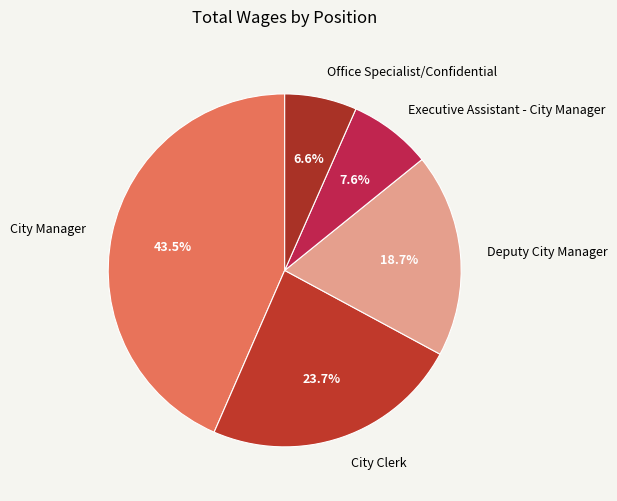

To the nearest percent, what is the average slice percentage?

20%